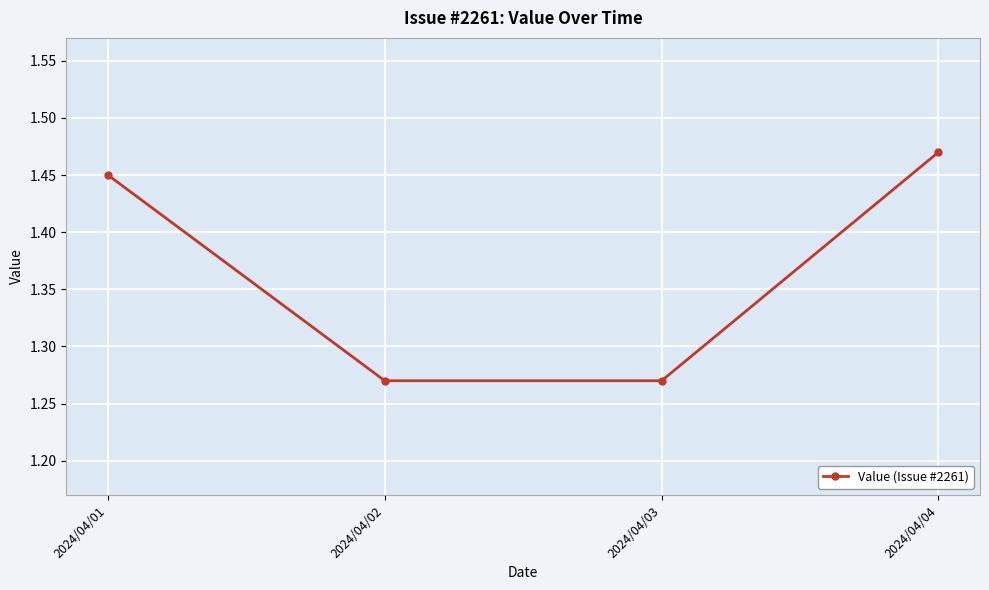

Between 2024/04/02 and 2024/04/01, which is larger?

2024/04/01